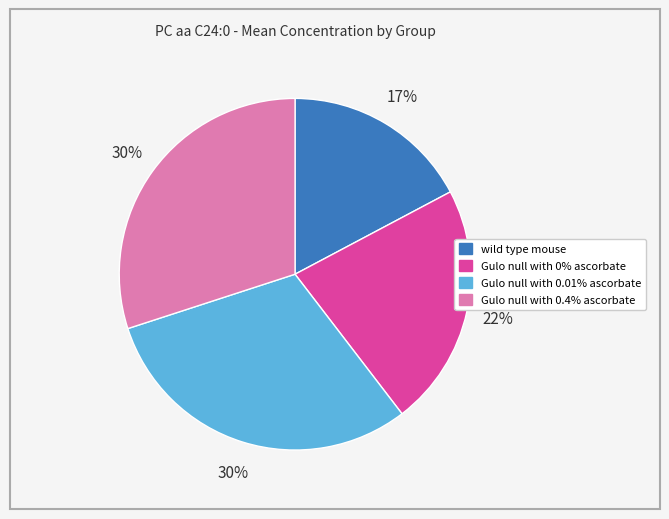

Combined, do Gulo null with 0.01% ascorbate and Gulo null with 0% ascorbate account for over 50%?

Yes